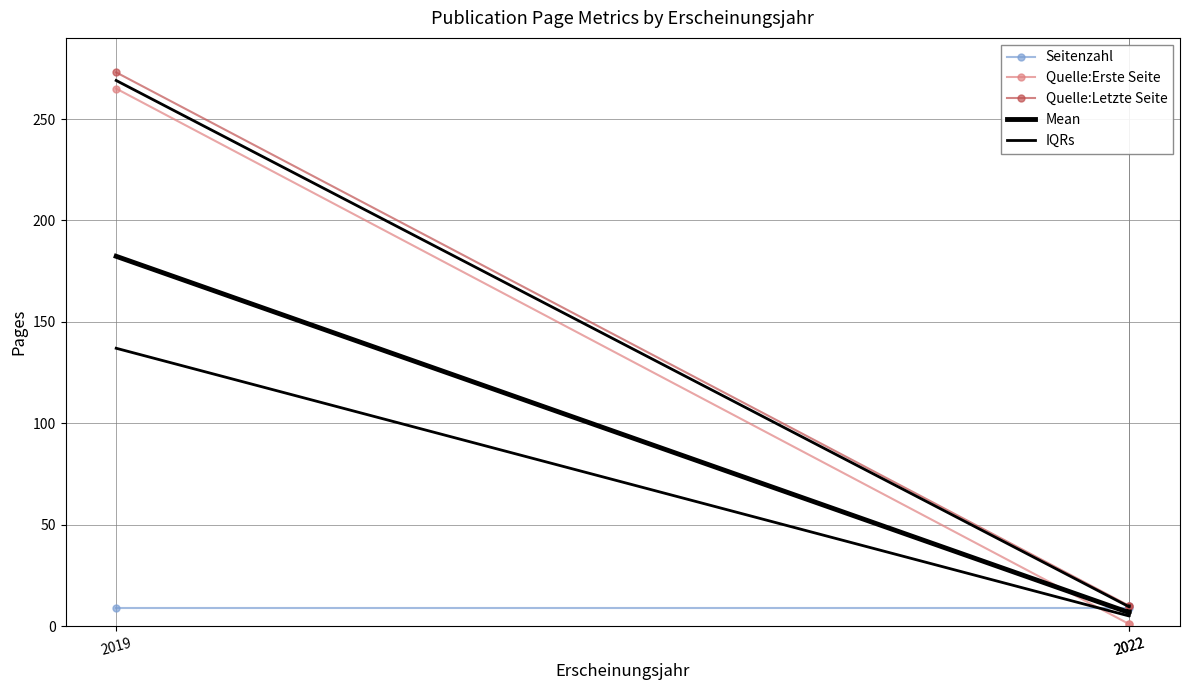

At which label does Quelle:Erste Seite reach its minimum?

2022